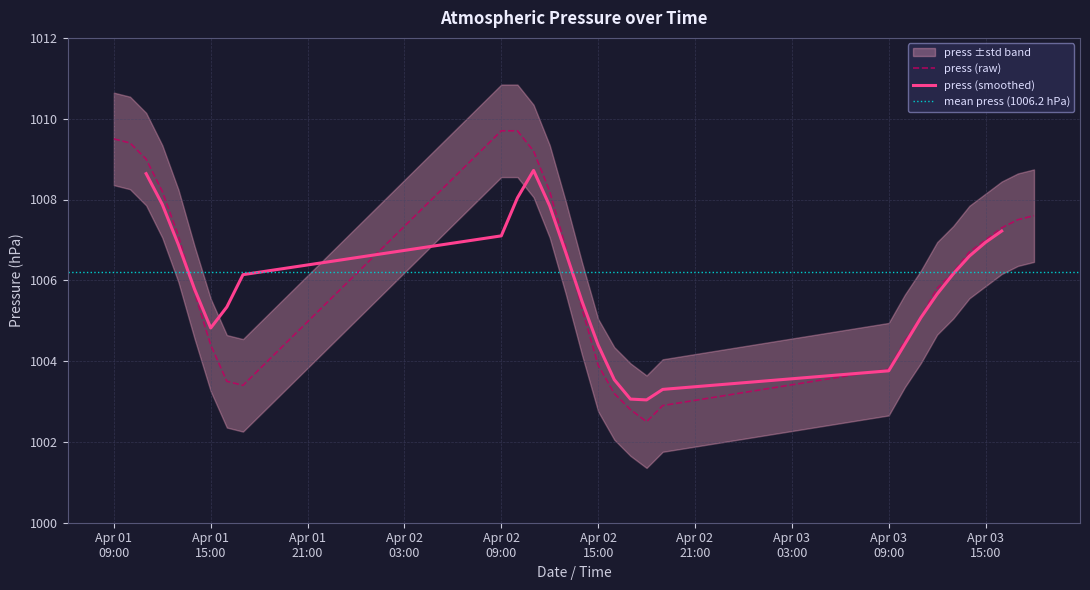

What is the value of the 4th point from the left?

1008.2